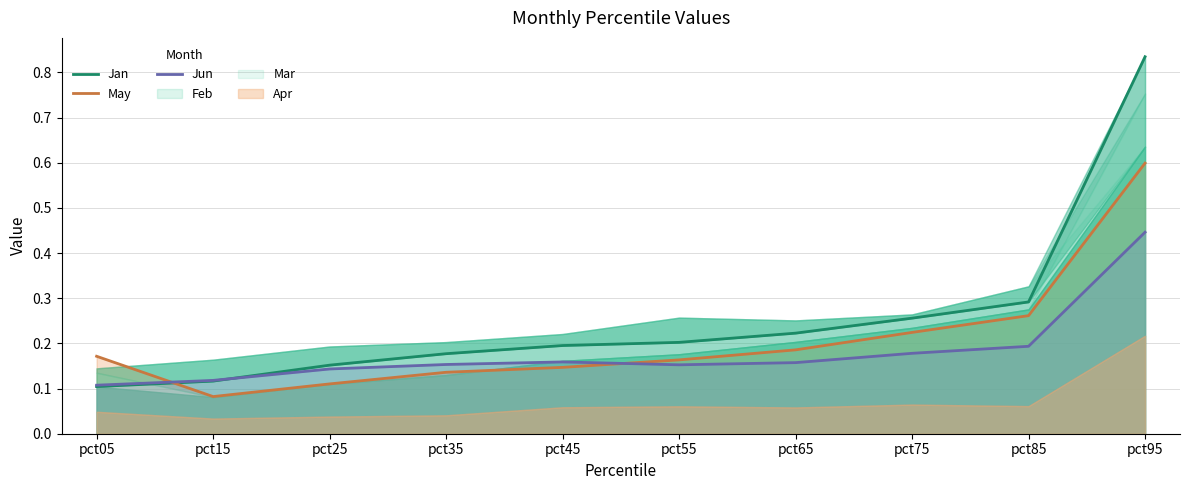

Which series ends up on top after the final intersection of Jan and Jun?

Jan